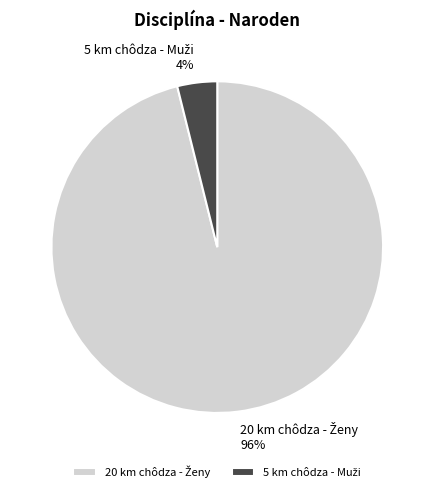

Does any single category account for the majority?

Yes